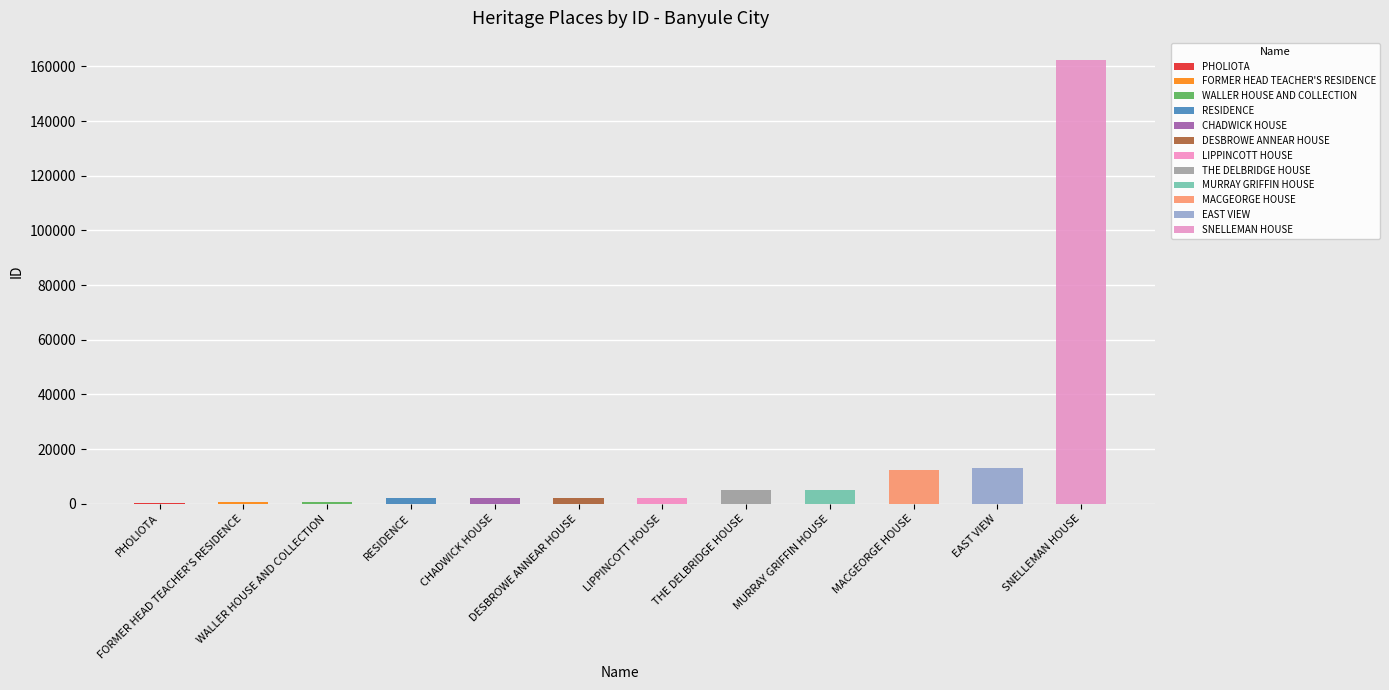

Reading left to right, what are all the values shown in this chart?

PHOLIOTA=348	FORMER HEAD TEACHER'S RESIDENCE=591	WALLER HOUSE AND COLLECTION=602	RESIDENCE=2041	CHADWICK HOUSE=2080	DESBROWE ANNEAR HOUSE=2081	LIPPINCOTT HOUSE=2082	THE DELBRIDGE HOUSE=4849	MURRAY GRIFFIN HOUSE=4940	MACGEORGE HOUSE=12418	EAST VIEW=12976	SNELLEMAN HOUSE=162353